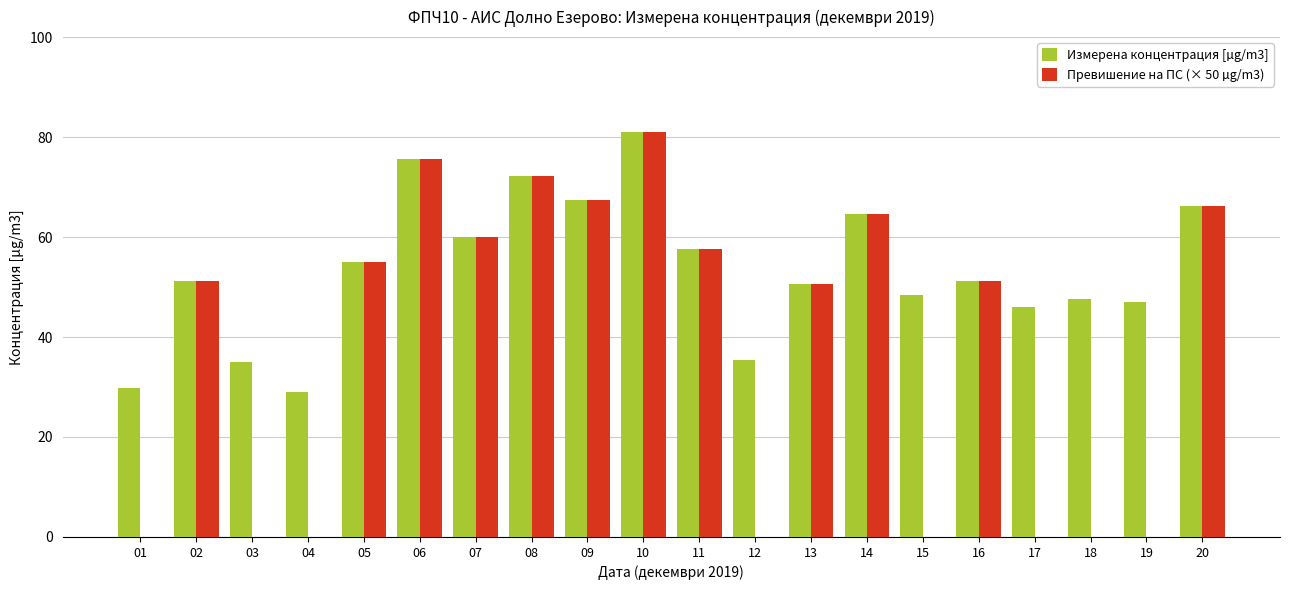

Which series changed the most between 10 and 17?

Превишение на ПС (× 50 µg/m3)